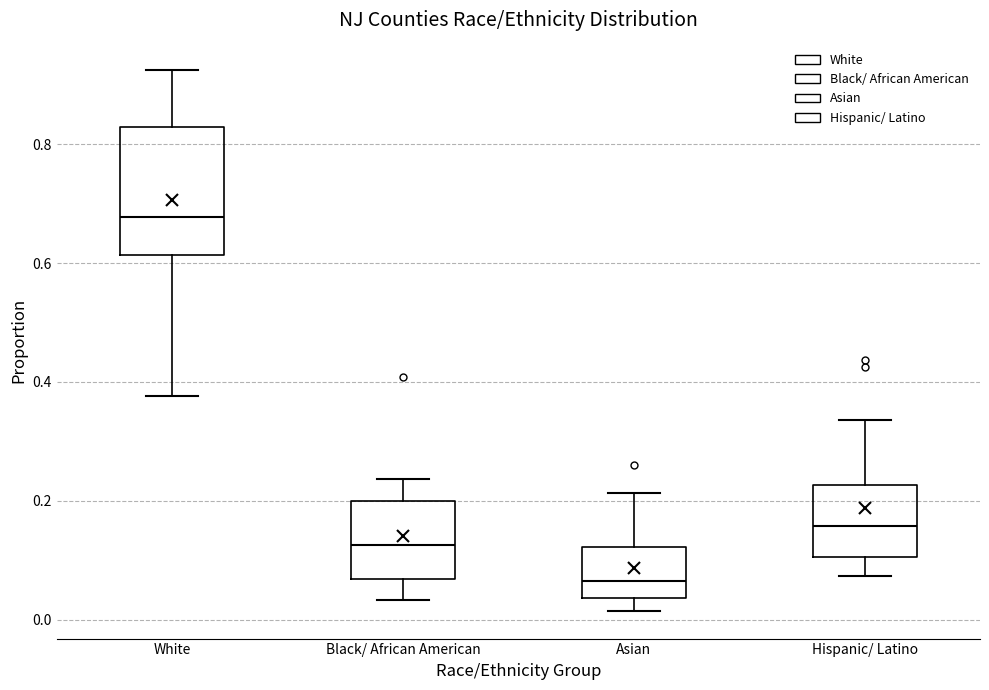

Reading left to right, transcribe this box plot: for each box, give where its median line is, the range the box spans, and where its two whiskers end, as read against the y-axis. The values are not printed on the chart, so give them approximately, as read against the axis.

White: median 0.68, box 0.62 to 0.82, whiskers 0.38 to 0.92
Black/ African American: median 0.12, box 0.06 to 0.20, whiskers 0.04 to 0.24
Asian: median 0.06, box 0.04 to 0.12, whiskers 0.02 to 0.22
Hispanic/ Latino: median 0.16, box 0.10 to 0.22, whiskers 0.08 to 0.34